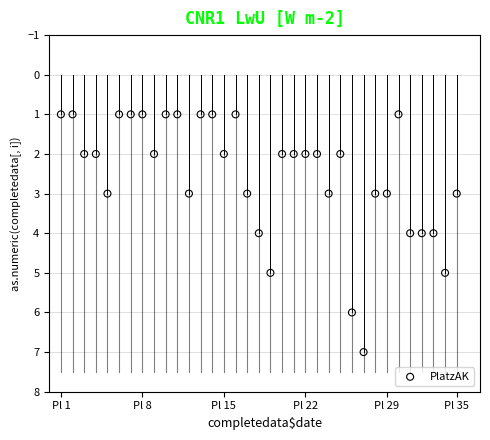

What is the range of Y values (max minus min)?

6